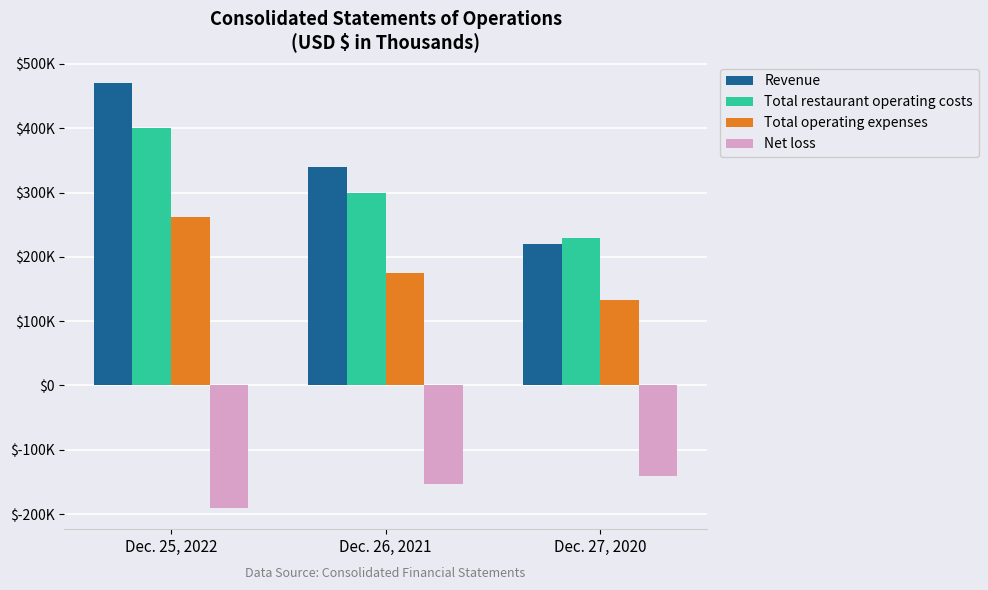

Is it true that Revenue equals 339874 at Dec. 26, 2021?

True